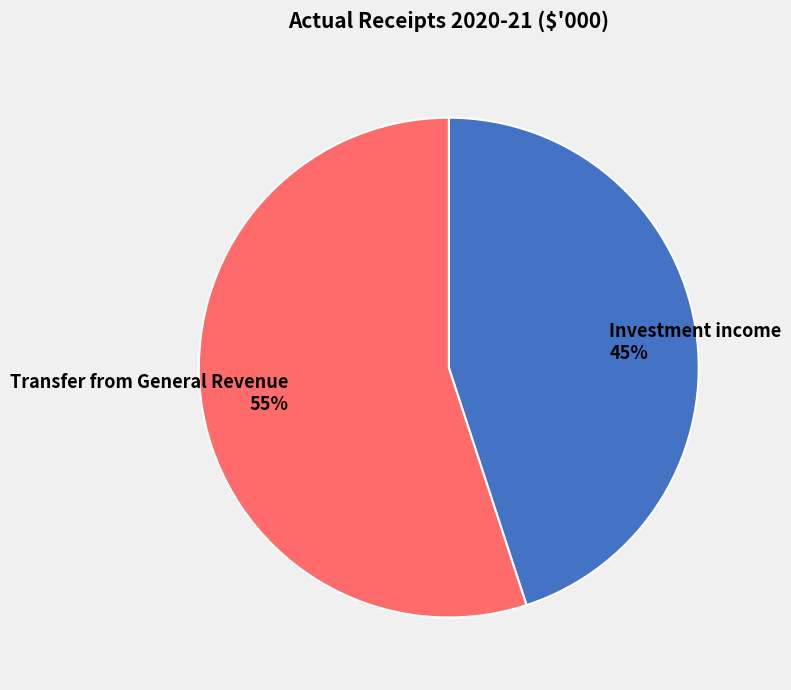

Is there a majority slice in this chart?

Yes